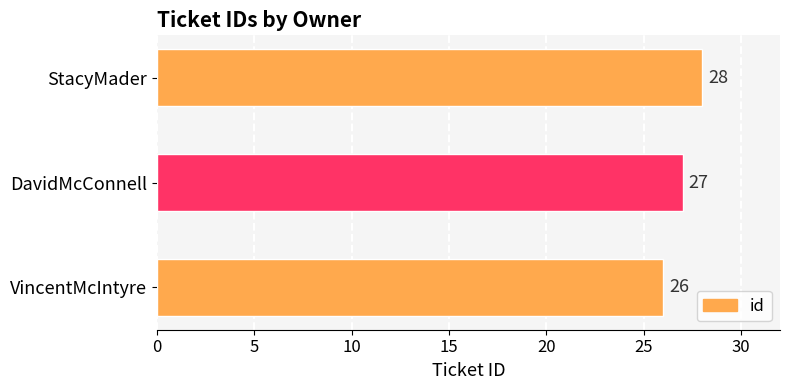

How many data points are less than 27?

1